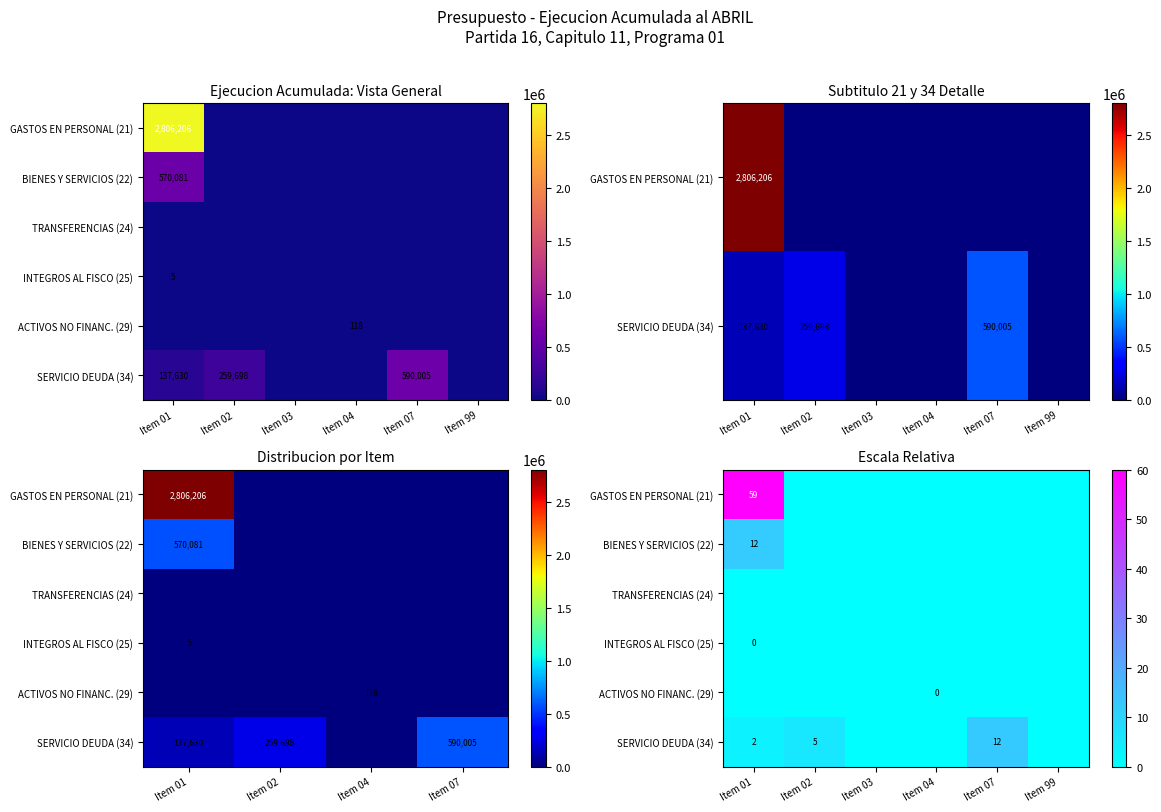

Rank the categories by INTEGROS AL FISCO (25) value from highest to lowest.

Item 01, Item 02, Item 03, Item 04, Item 07, Item 99